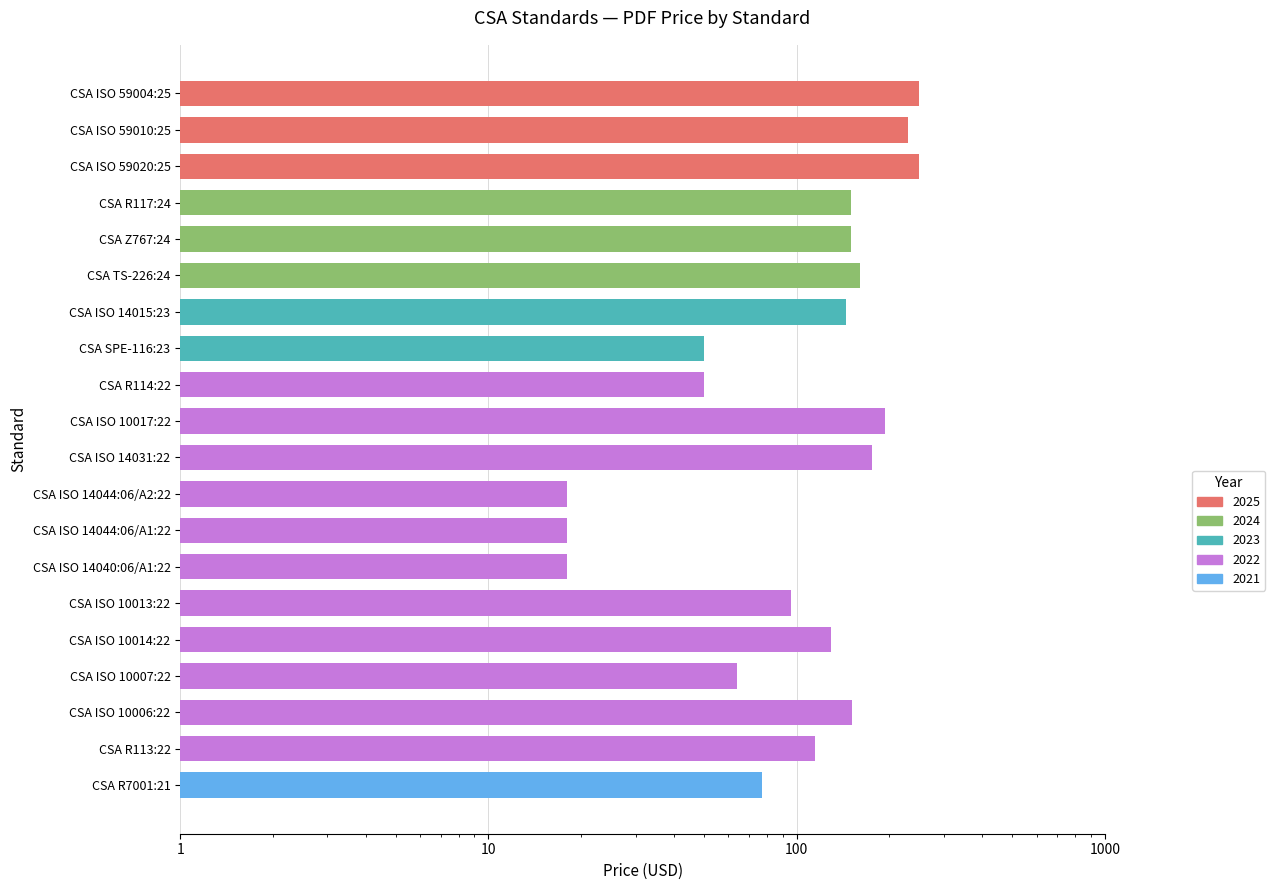

The value at CSA ISO 10014:22 is 129. True or false?

True